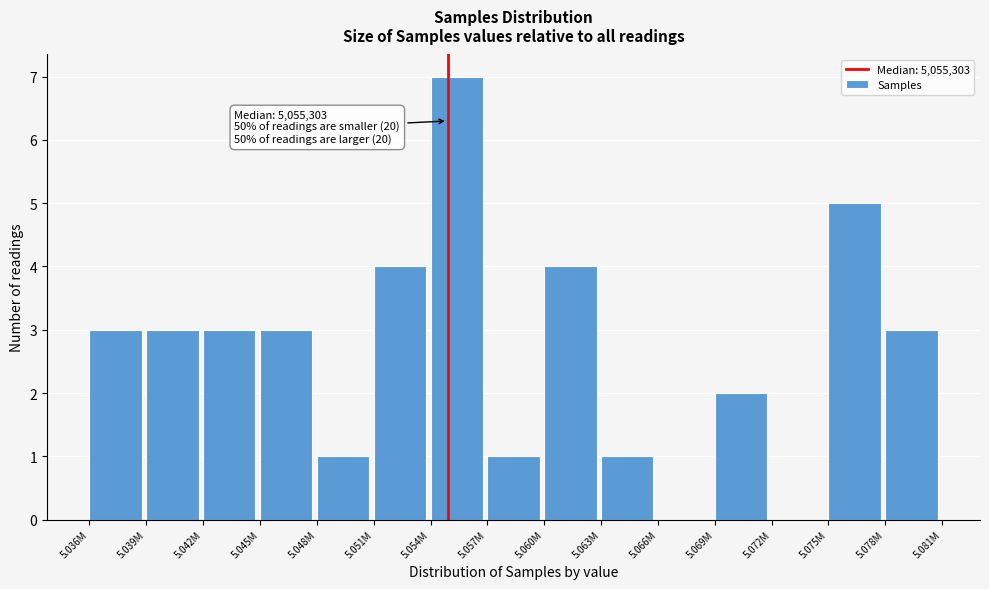

Reading right to left, what are all the values shown in this chart?

5.078M=3	5.075M=5	5.072M=0	5.069M=2	5.066M=0	5.063M=1	5.060M=4	5.057M=1	5.054M=7	5.051M=4	5.048M=1	5.045M=3	5.042M=3	5.039M=3	5.036M=3